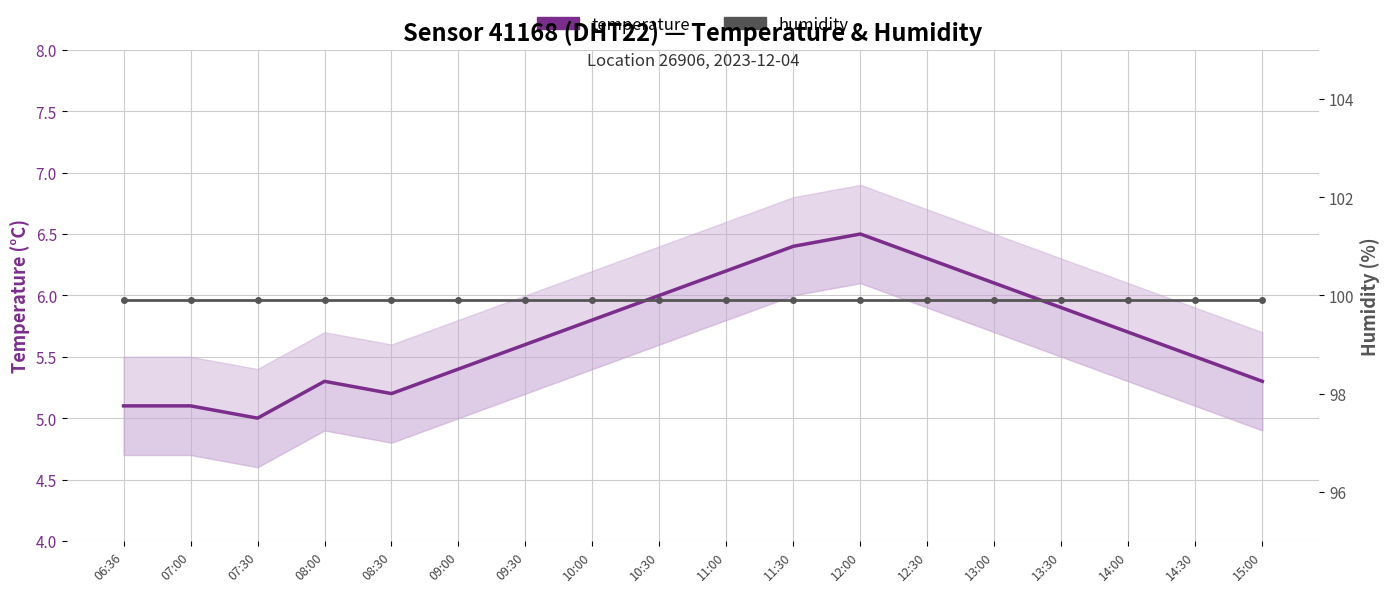

How many lines are shown in the chart?

2